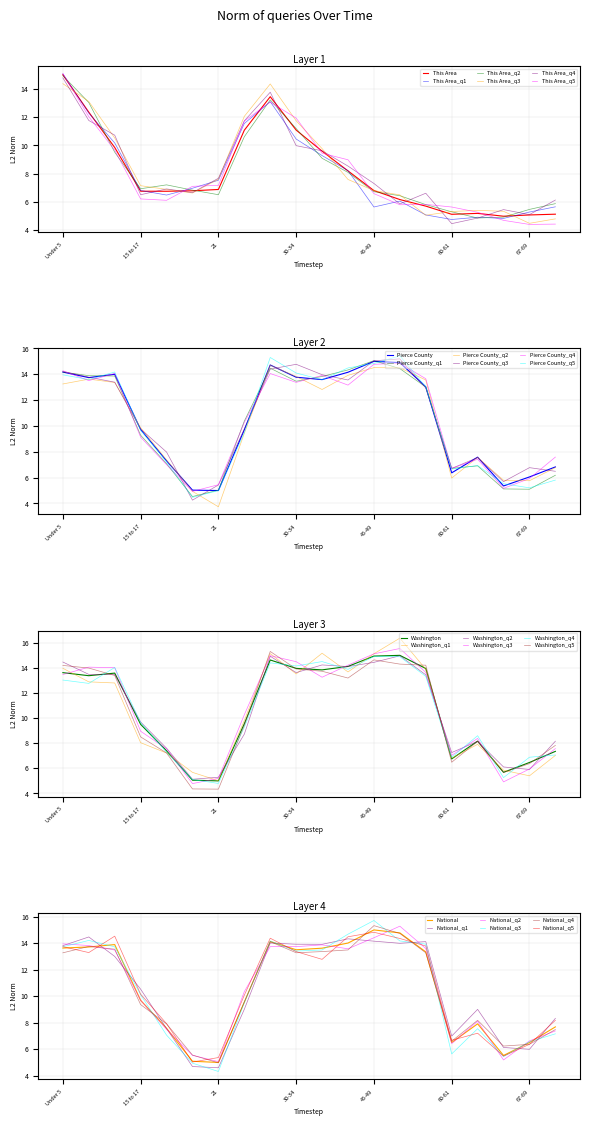

How many interior local valleys does the Pierce County series have?

5